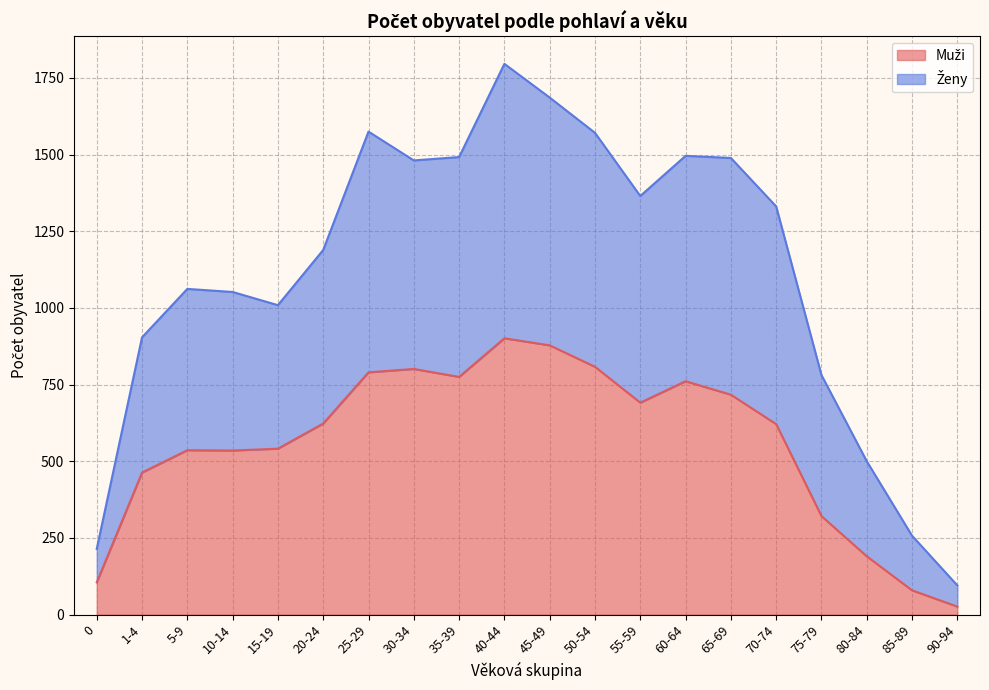

How many lines are shown in the chart?

2